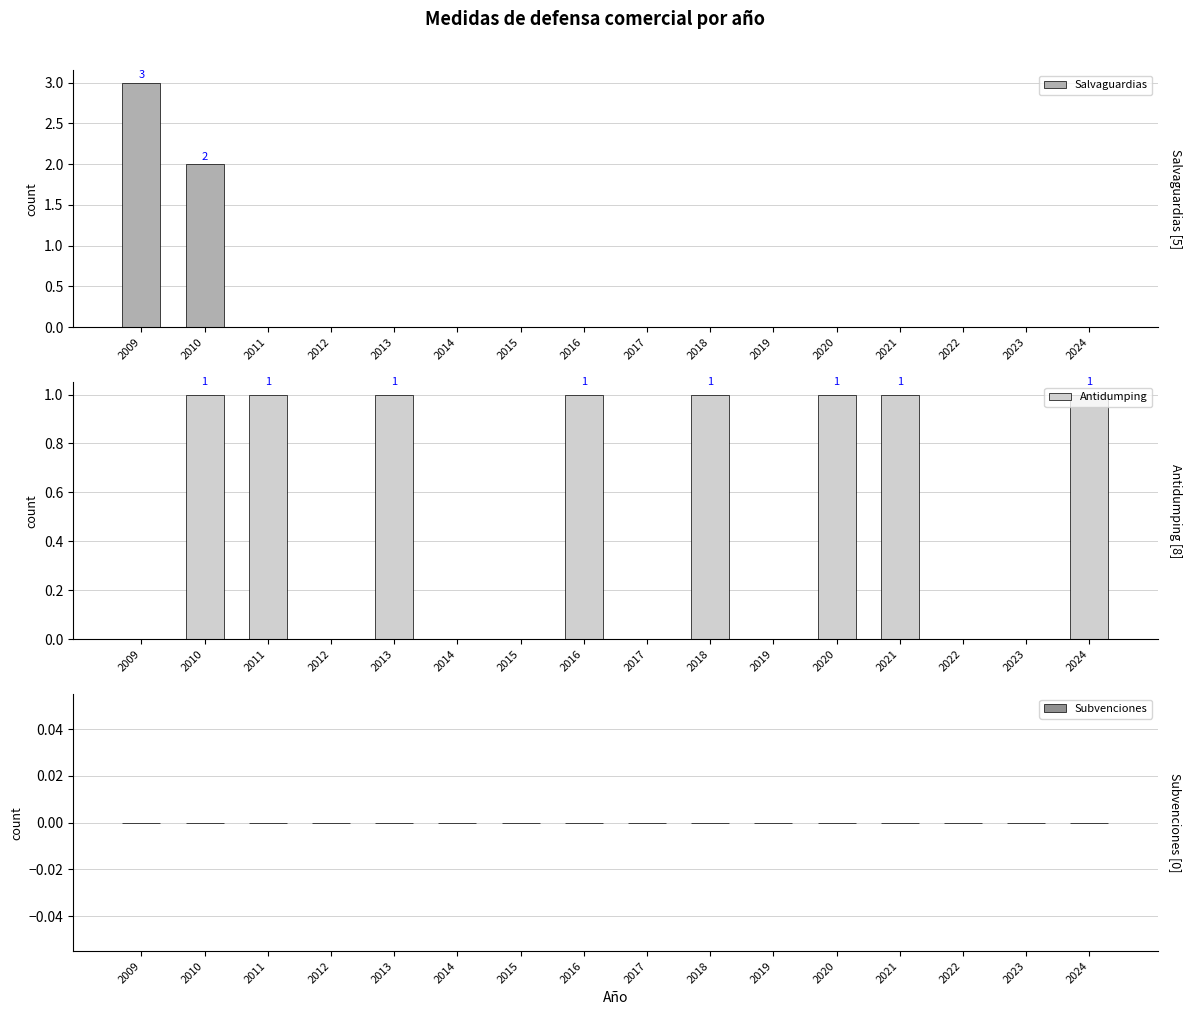

What is the spread (max minus min) of values at 2016?

1